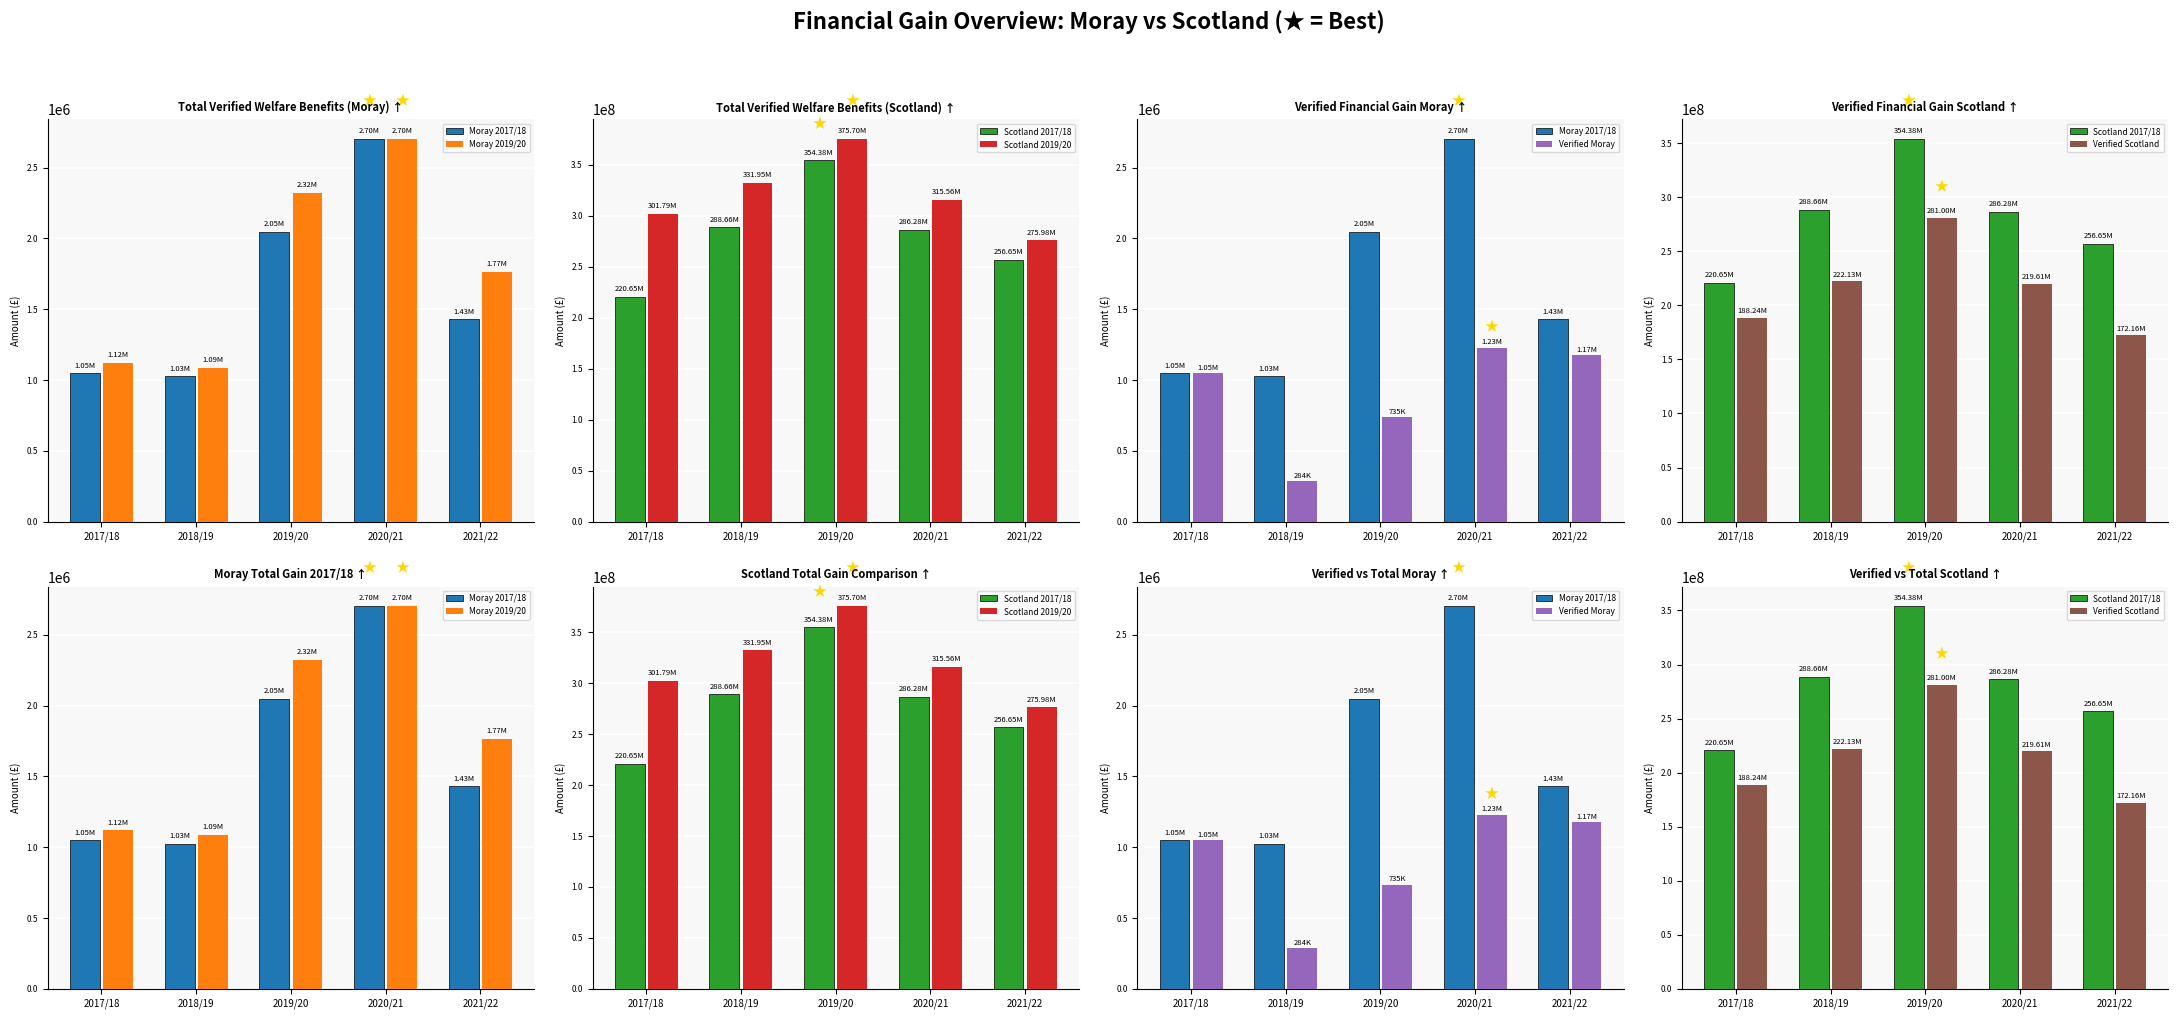

What is the difference between the highest and lowest values at 2019/20?

374964814.8